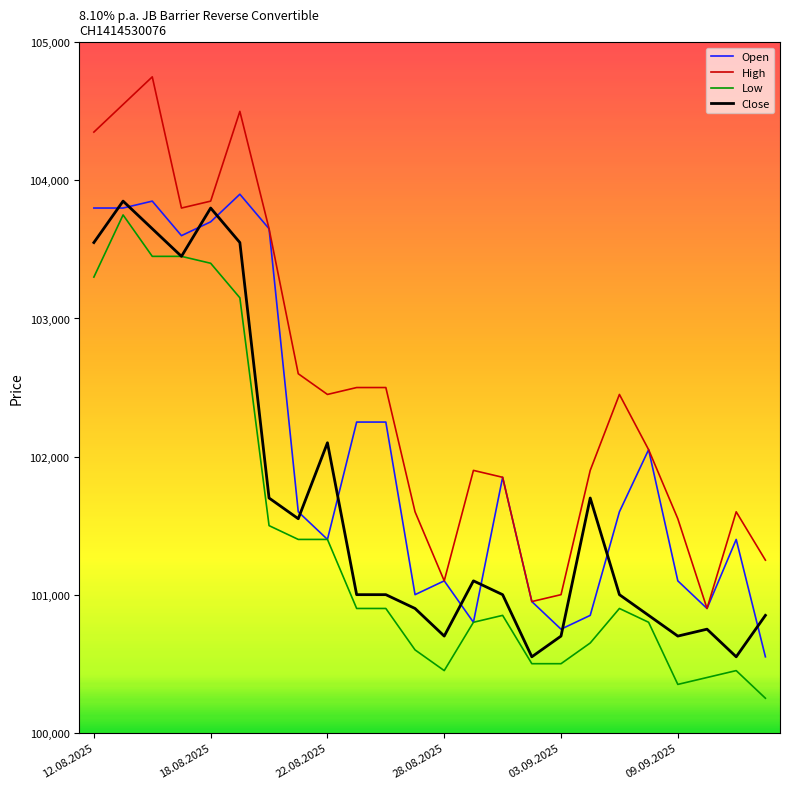

Which series has the widest spread of values?

High